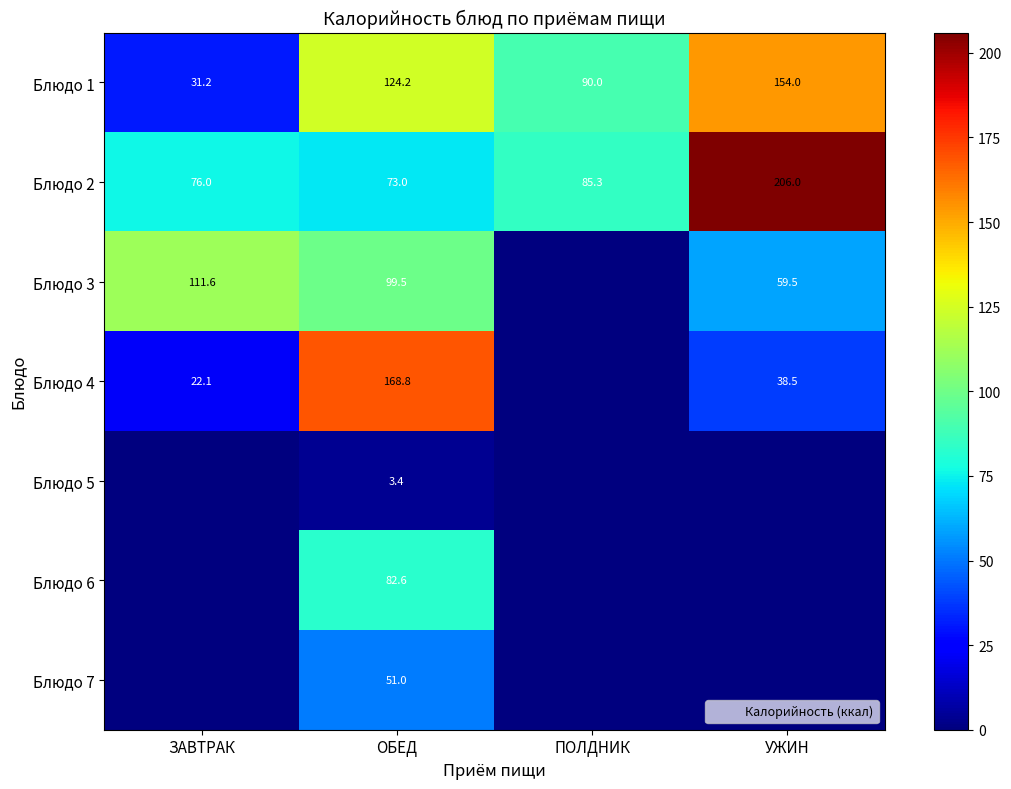

Is the value of Блюдо 4 at ЗАВТРАК greater than the value of Блюдо 1 at ОБЕД?

No